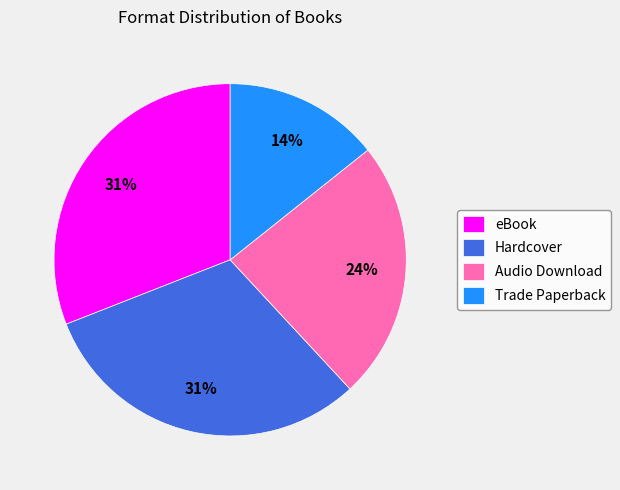

Combined, do Audio Download and eBook account for over 50%?

Yes